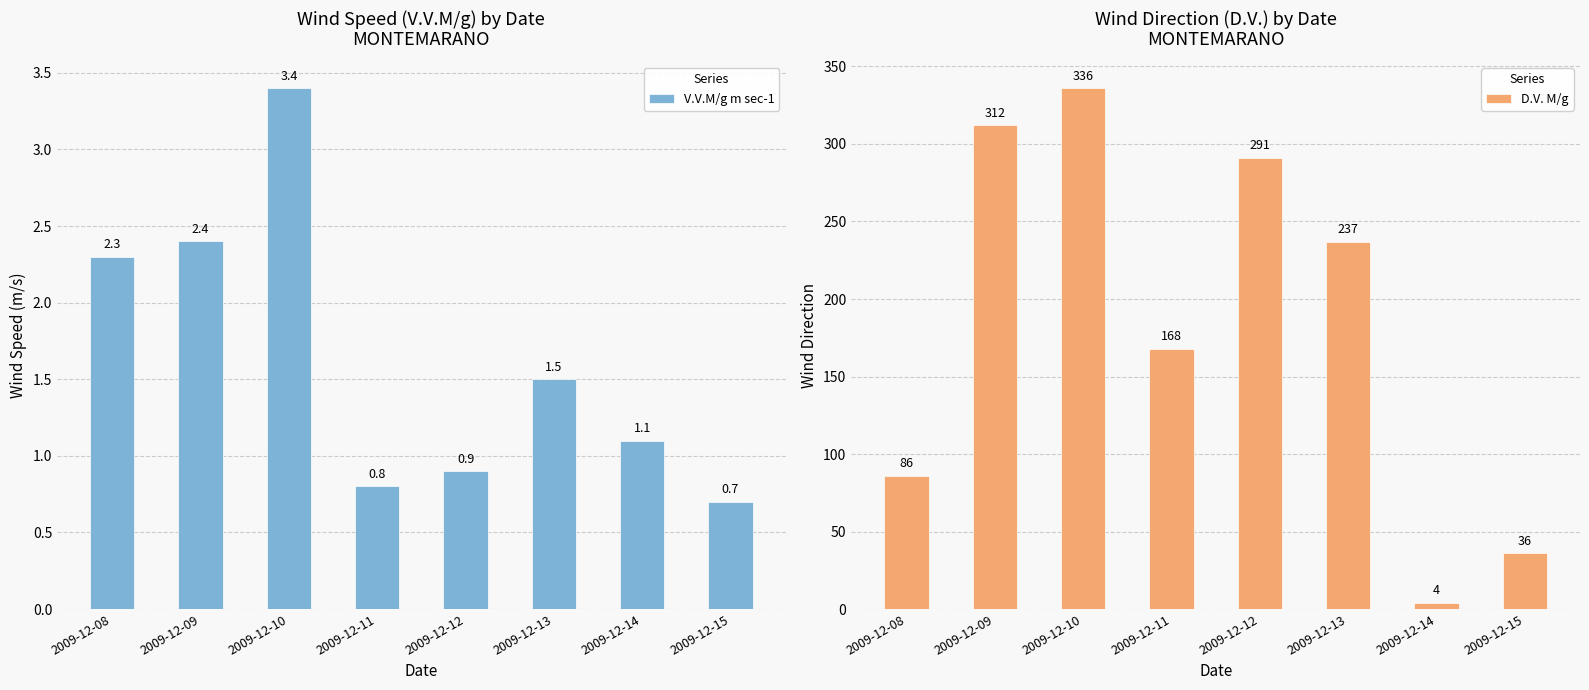

Is it true that D.V. M/g equals 237.0 at 2009-12-13?

True